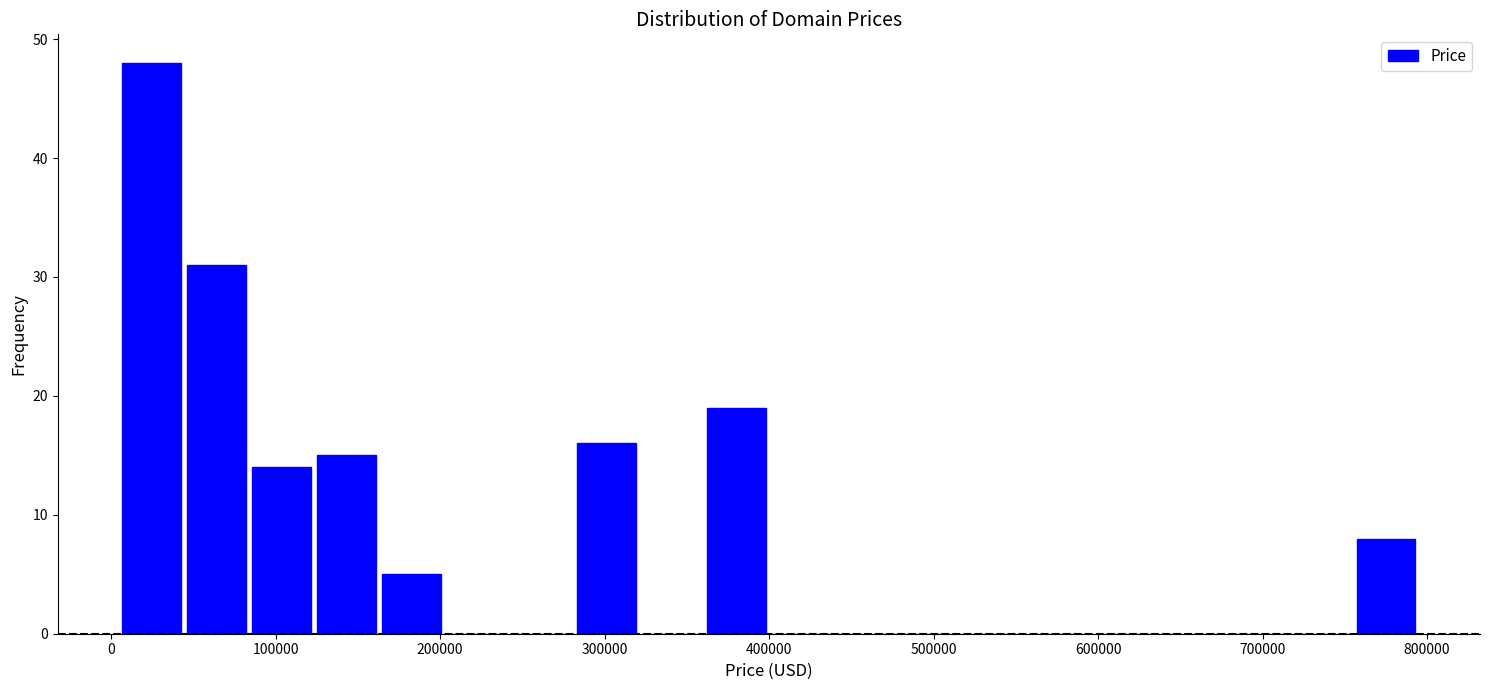

Read against the x-axis, roughly where is the centre of the tallest bar?

20000